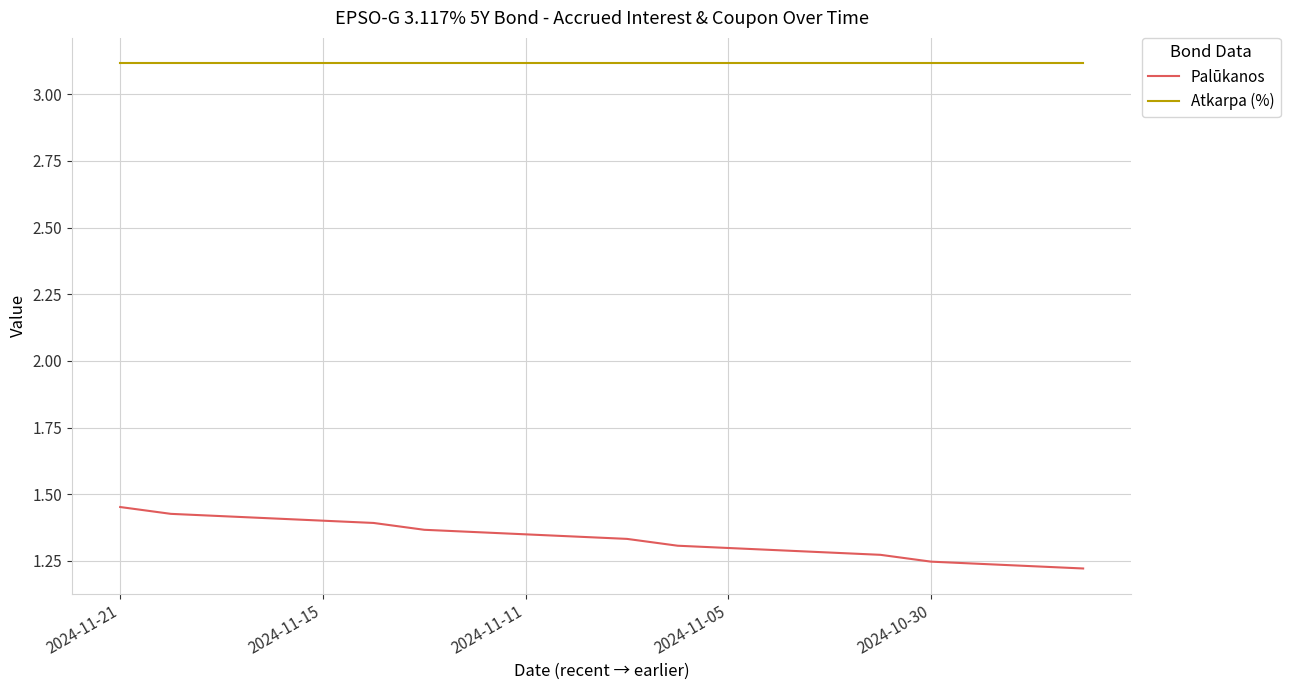

Does the chart have visible grid lines?

Yes